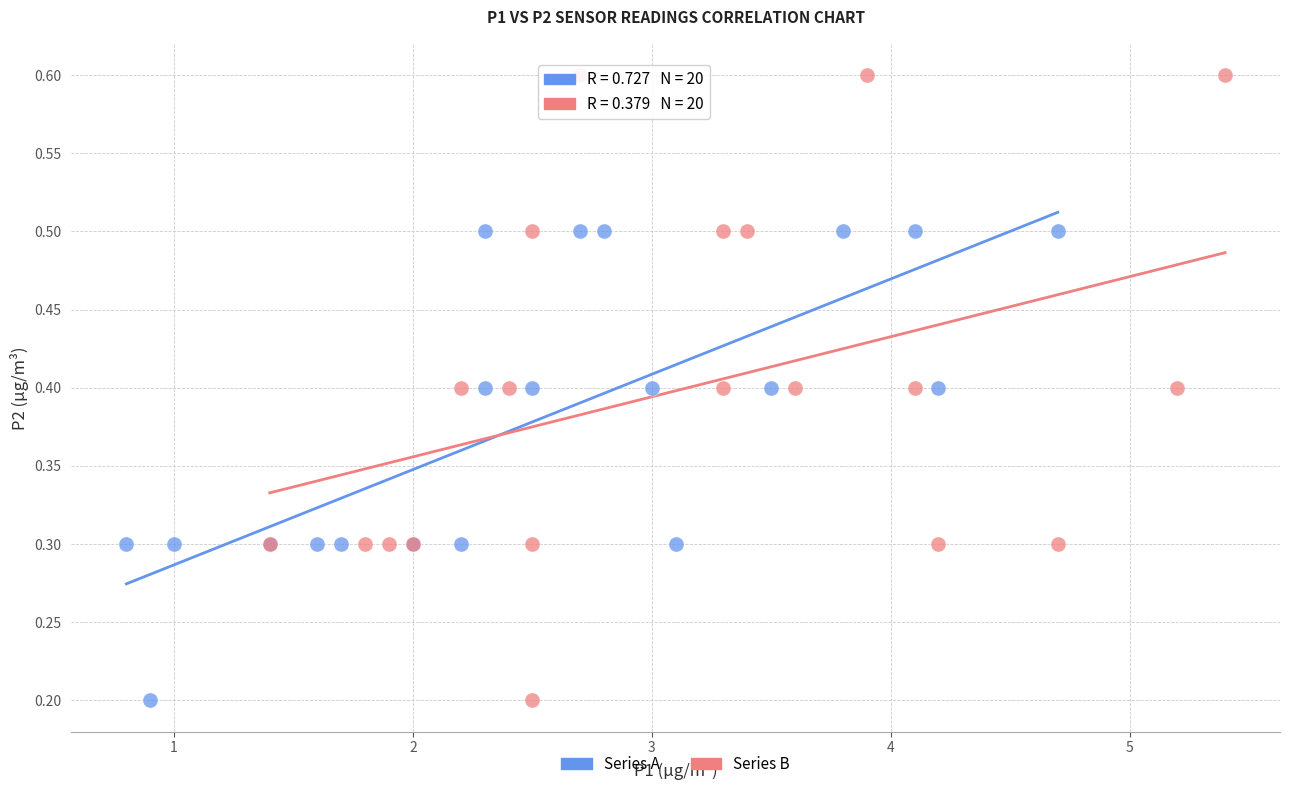

Which series has the widest spread of Y values?

Series B